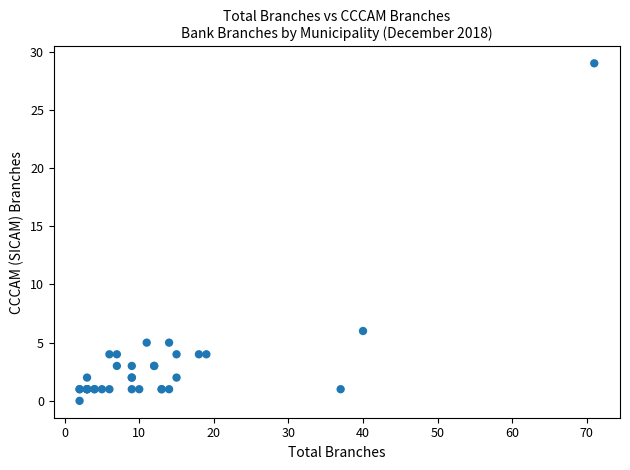

What Y value in the scatter plot is closest to 14?

6